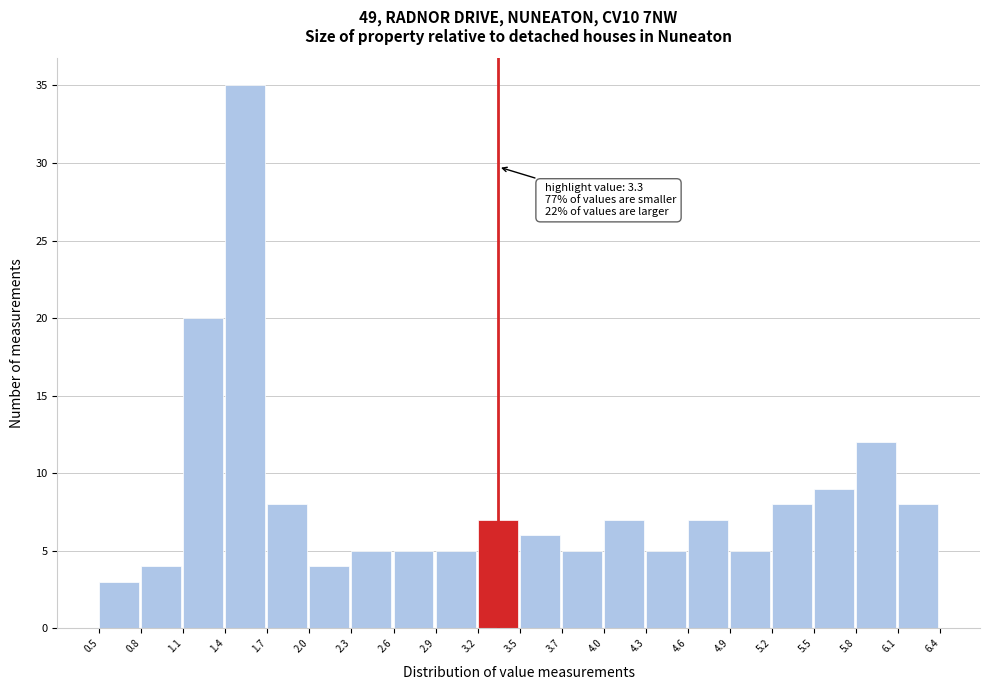

Which range on the x-axis has the tallest bar?

1.4 to 1.7